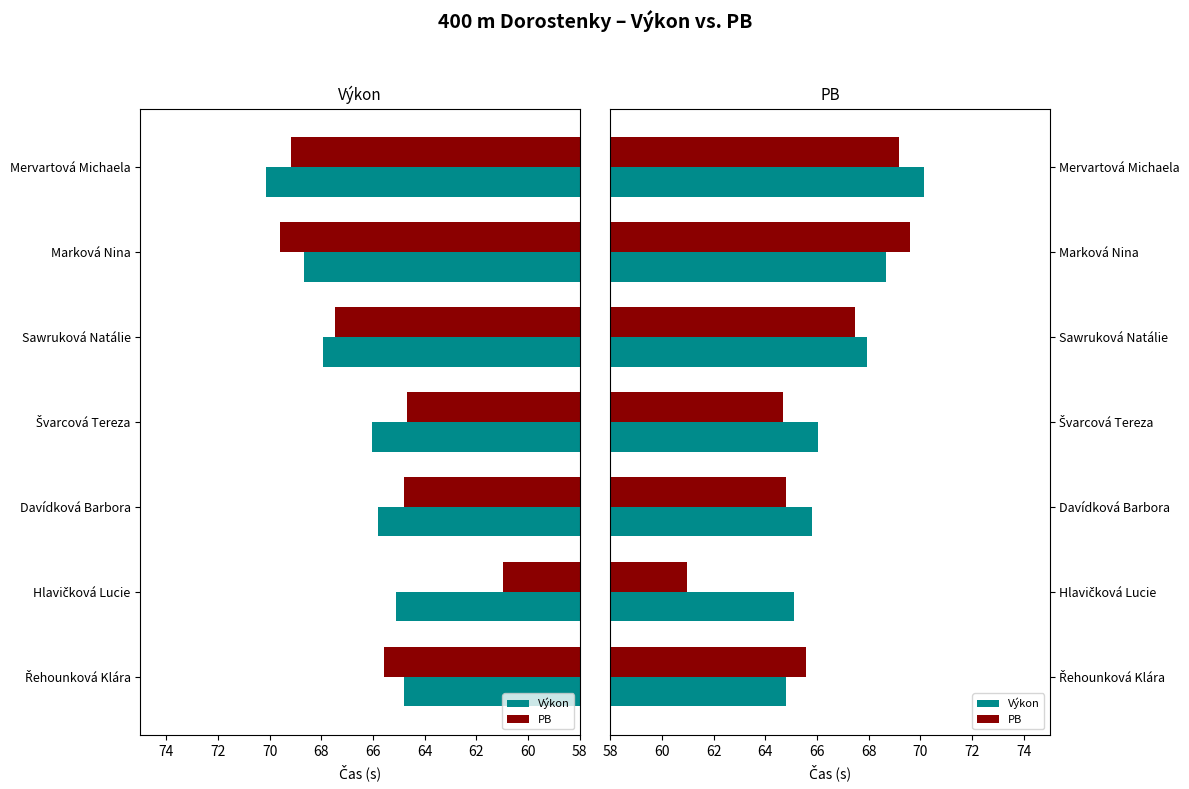

What are all the series names shown in the legend?

Výkon, PB